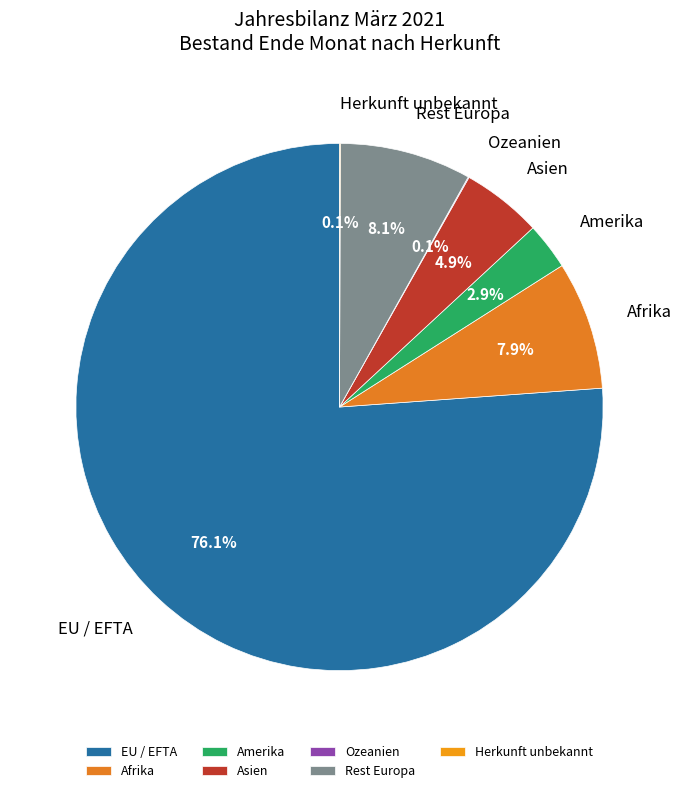

What is the majority slice?

EU / EFTA